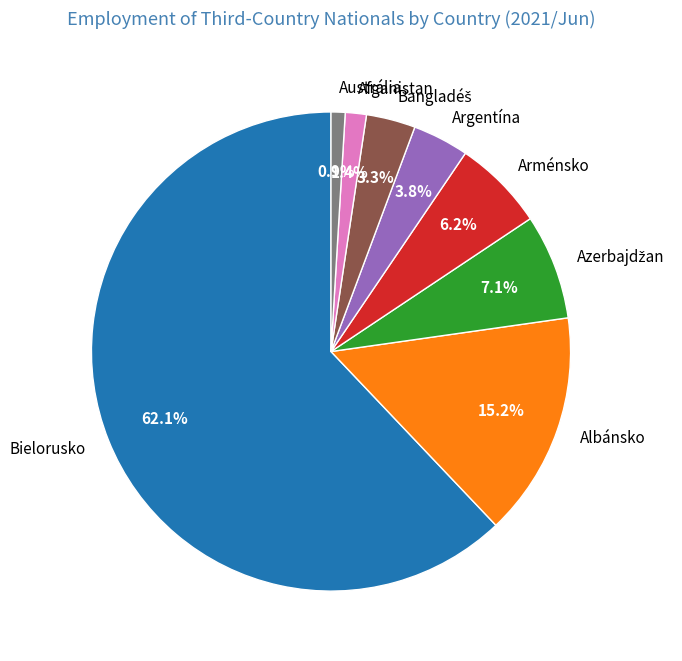

Which category has the biggest portion of the pie?

Bielorusko